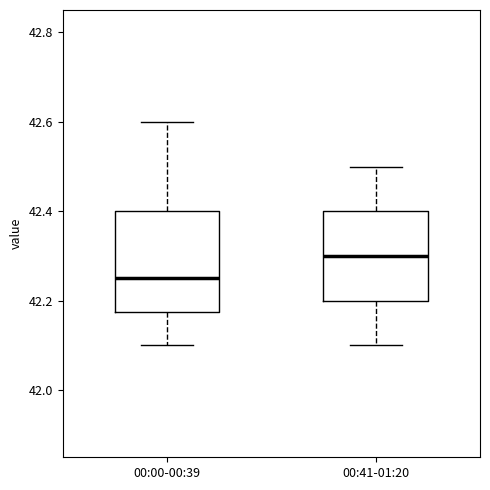

Which box is the tallest, from its lower edge to its upper edge?

00:00-00:39